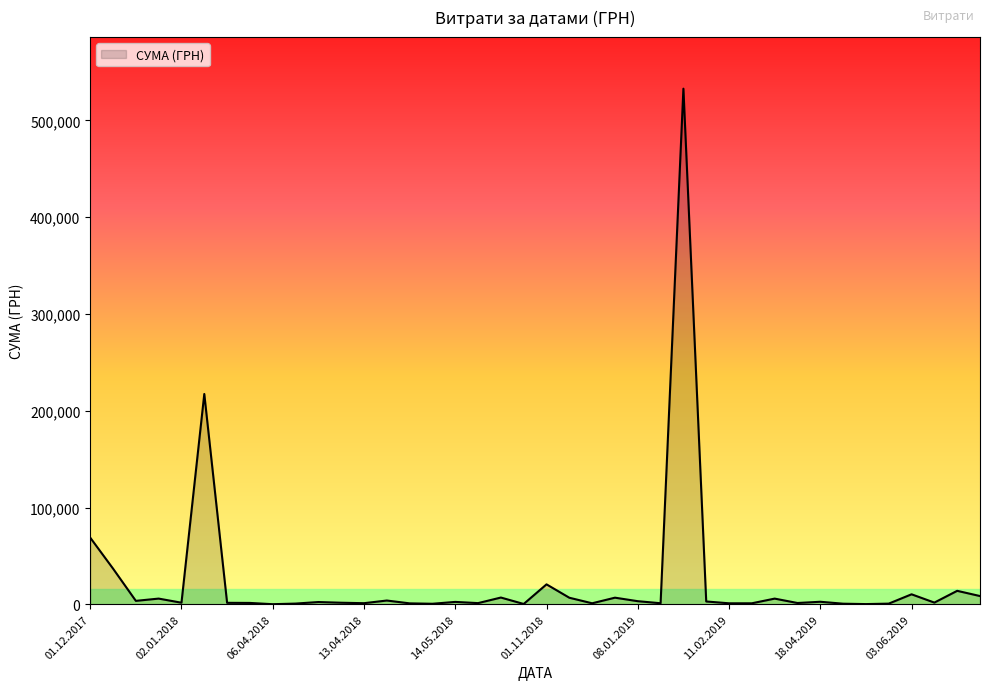

What is the difference between the maximum and minimum values?

532657.7